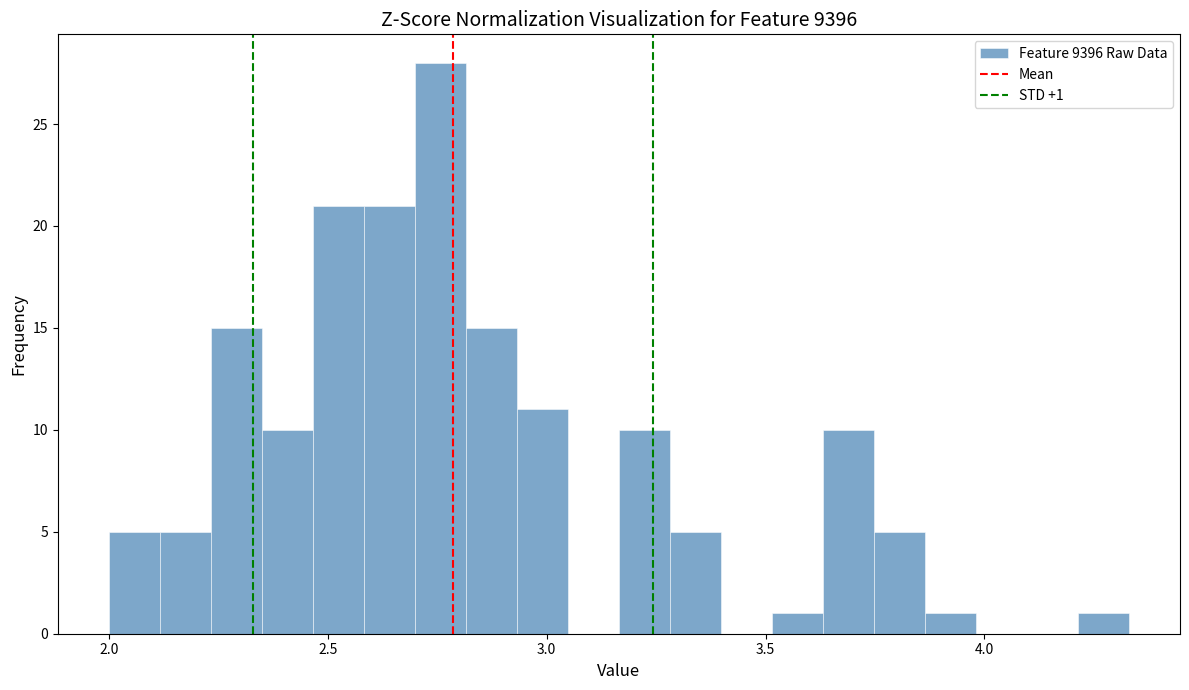

Around what value on the x-axis is the tallest bar? Give the approximate position of its centre, as read against the axis.

2.75